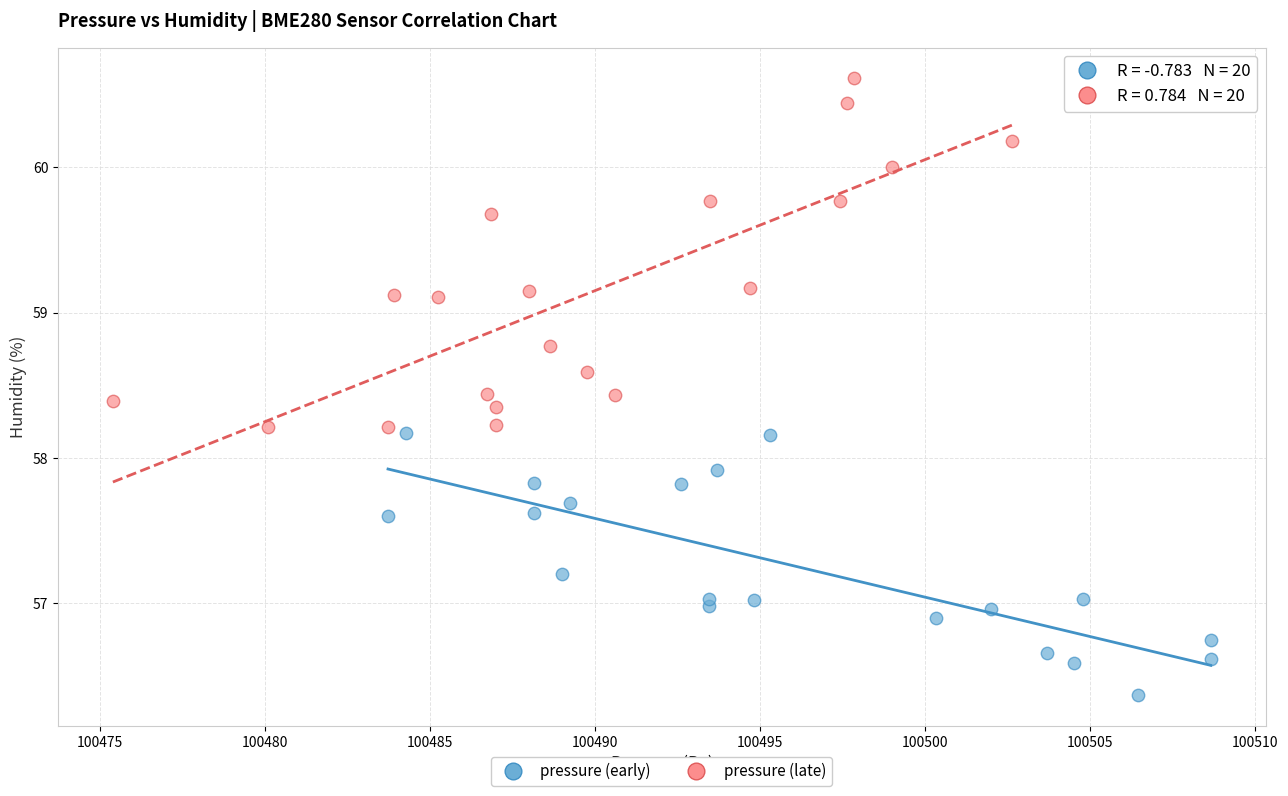

Which series reaches the maximum Y coordinate?

pressure (late)